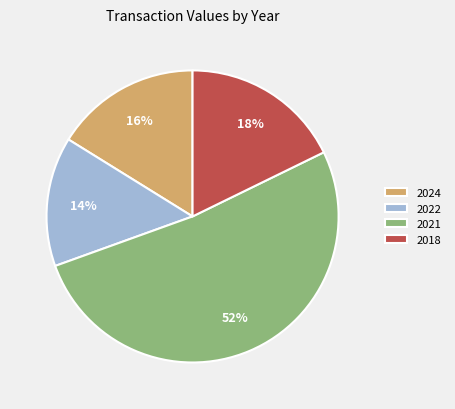

True or false: 2018 accounts for 12% of the total.

False